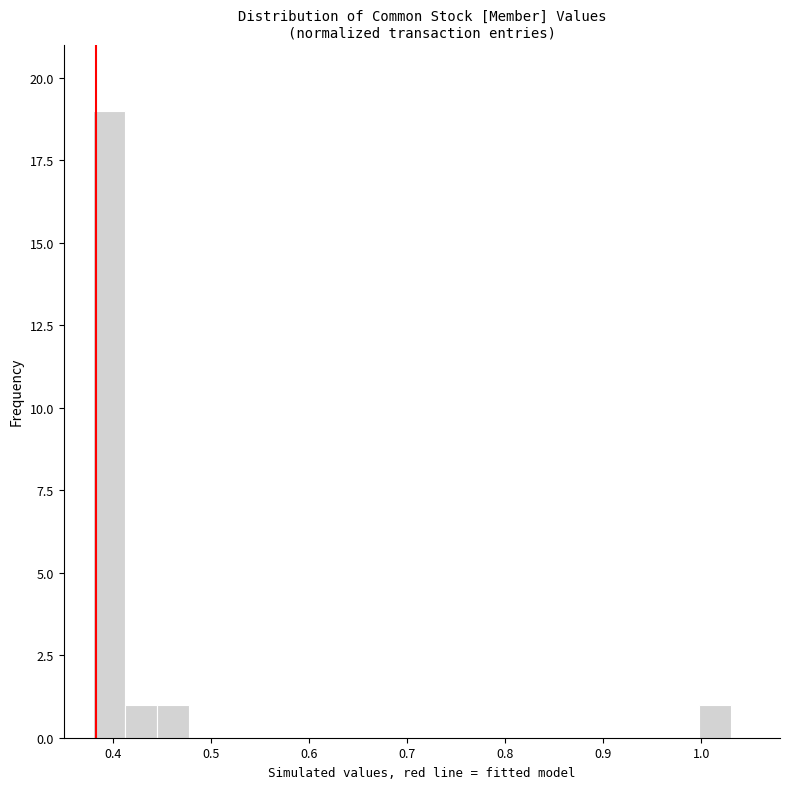

Around what value on the x-axis is the tallest bar? Give the approximate position of its centre, as read against the axis.

0.40